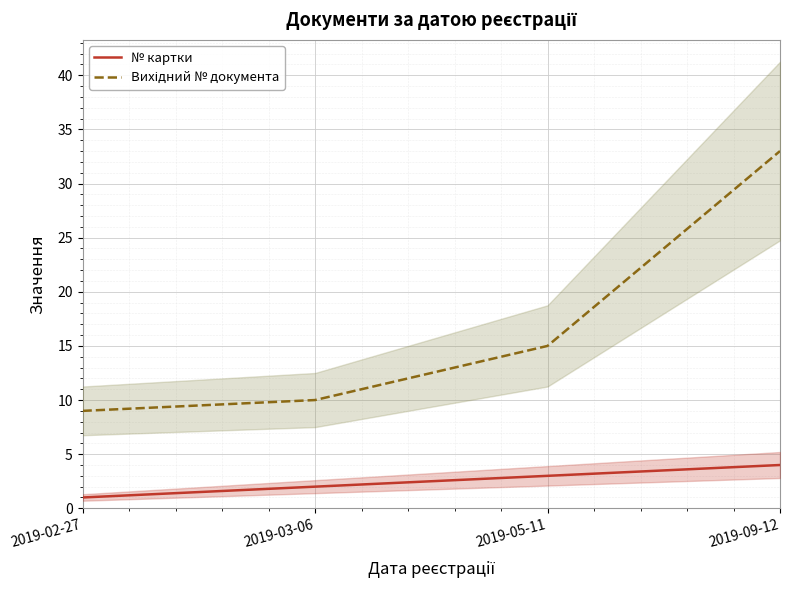

Rank the categories by № картки value from highest to lowest.

2019-09-12, 2019-05-11, 2019-03-06, 2019-02-27